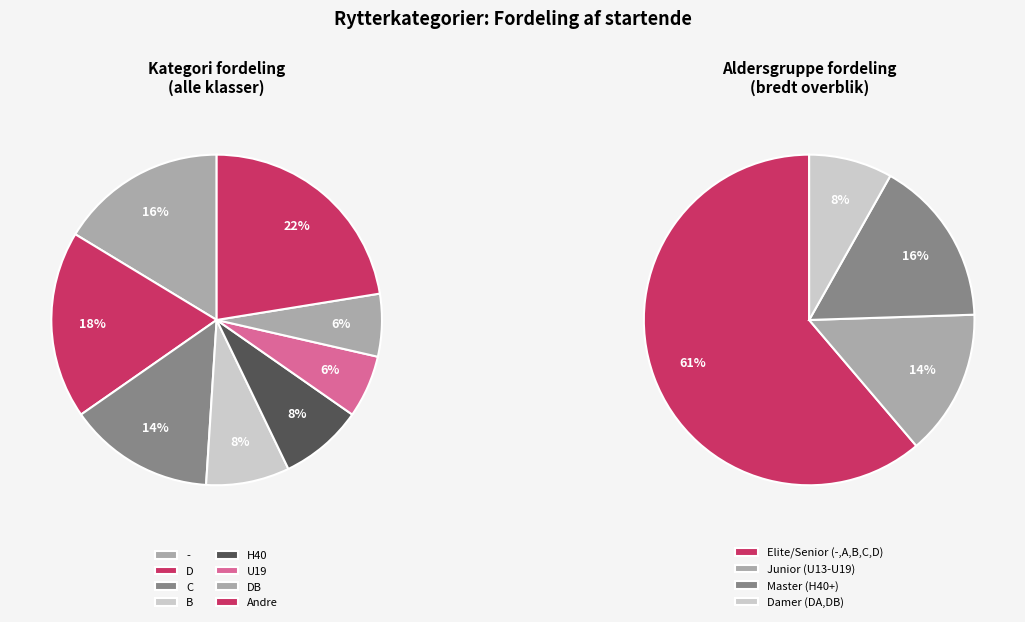

To the nearest percent, what is the difference between the largest and smallest slice percentages?

16%